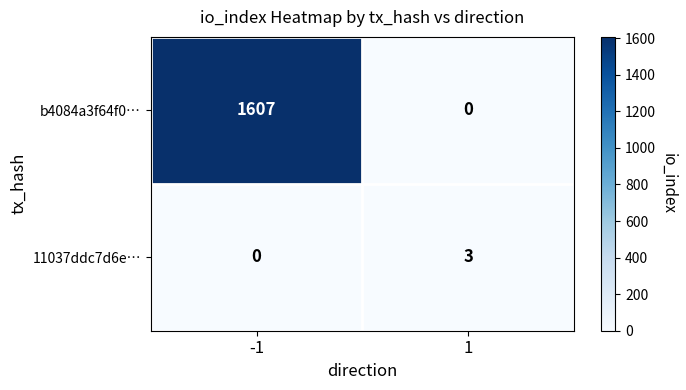

Between -1 and 1, which series saw the biggest shift?

b4084a3f64f0…